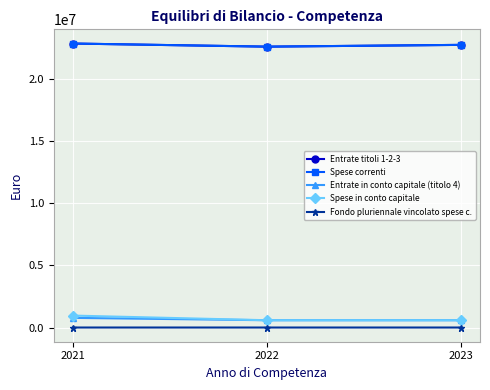

What is the value of the Spese correnti point at the 2nd from the left?

22584894.0